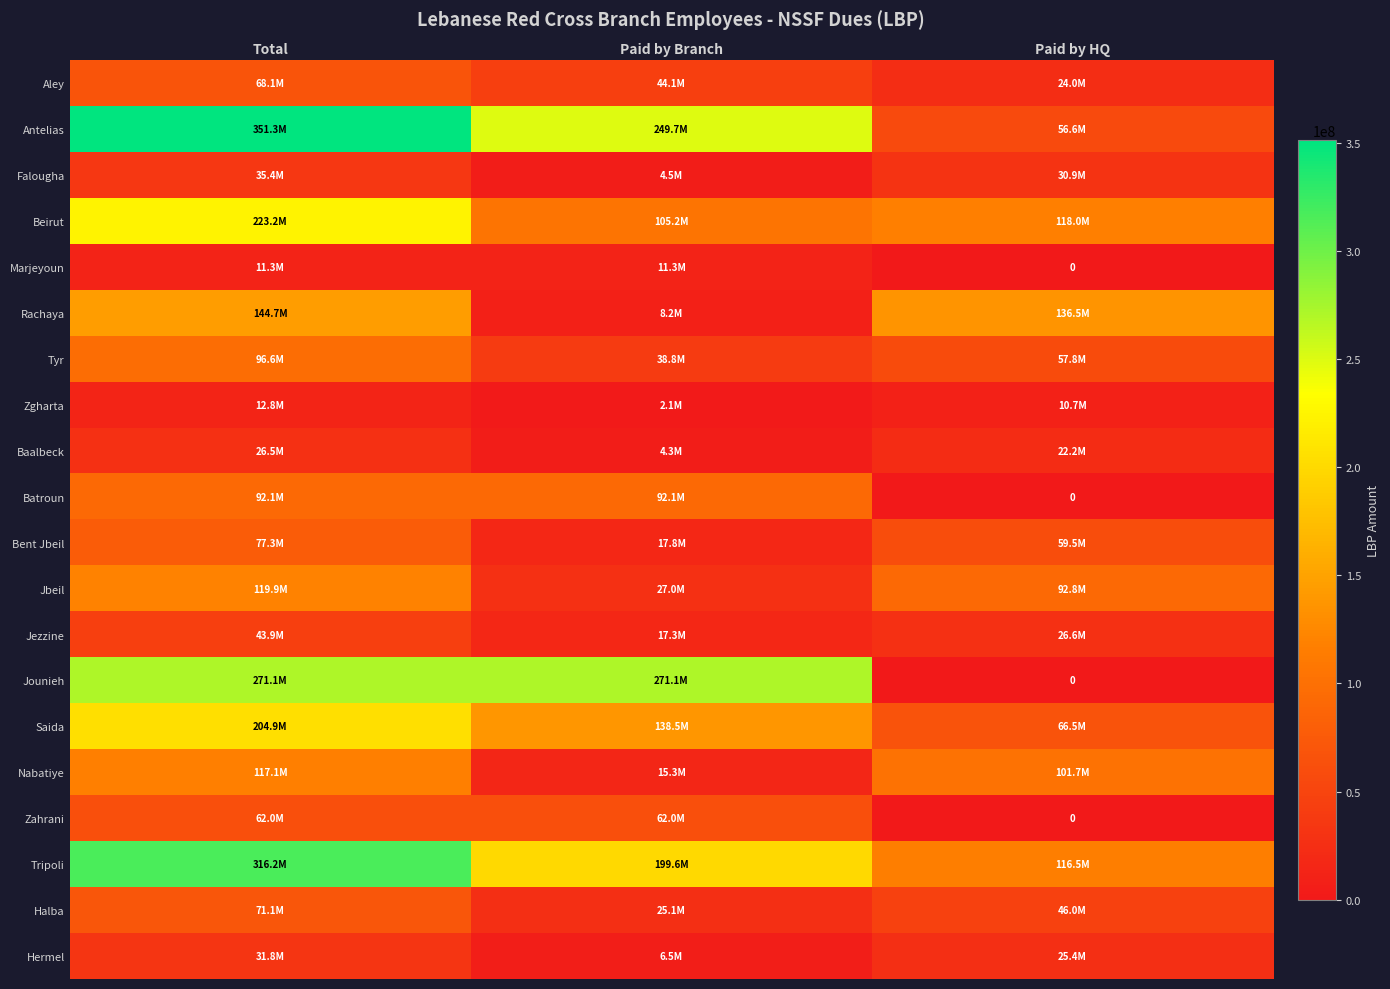

How many values in the Nabatiye series are below 101730405?

1